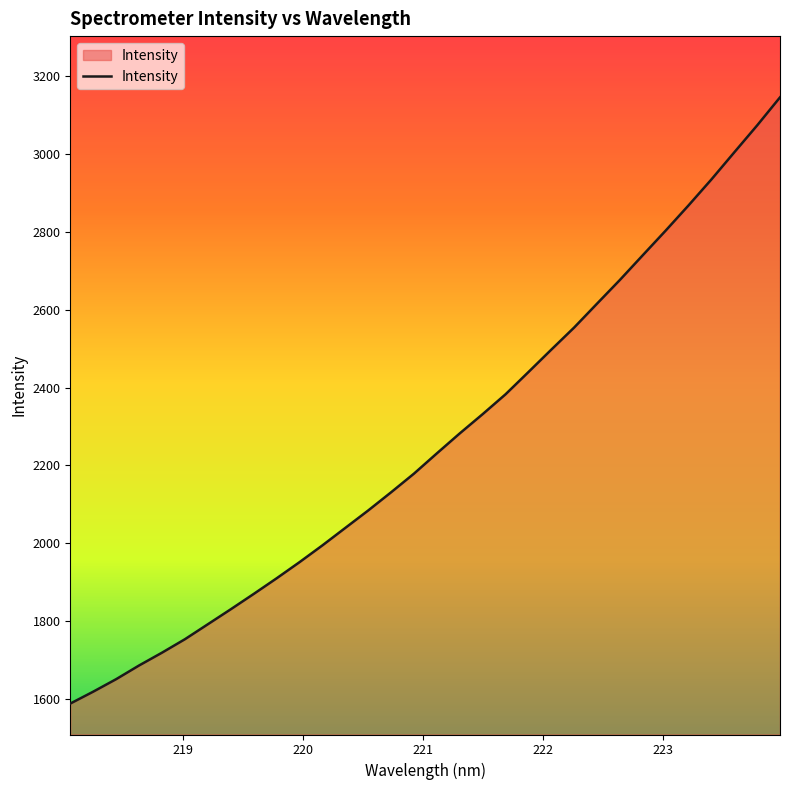

True or false: there are more than 1 points higher than both neighbors.

False